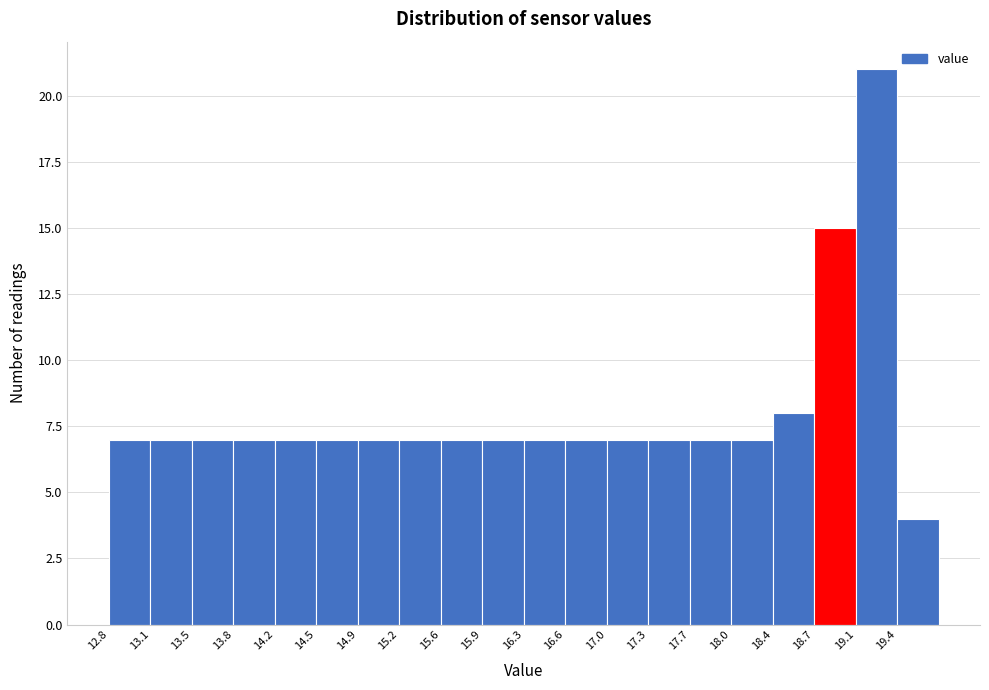

Reading left to right, transcribe this chart: for each bar, give the range it covers on the x-axis and its height. Neither the bar edges nor the heights are printed on the chart, so give them approximately, as read against the axes.

12.80 to 13.15: 7
13.15 to 13.50: 7
13.50 to 13.85: 7
13.85 to 14.20: 7
14.20 to 14.55: 7
14.55 to 14.90: 7
14.90 to 15.25: 7
15.25 to 15.60: 7
15.60 to 15.95: 7
15.95 to 16.30: 7
16.30 to 16.65: 7
16.65 to 17.00: 7
17.00 to 17.35: 7
17.35 to 17.70: 7
17.70 to 18.05: 7
18.05 to 18.40: 7
18.40 to 18.75: 8
18.75 to 19.10: 15
19.10 to 19.45: 21
19.45 to 19.80: 4